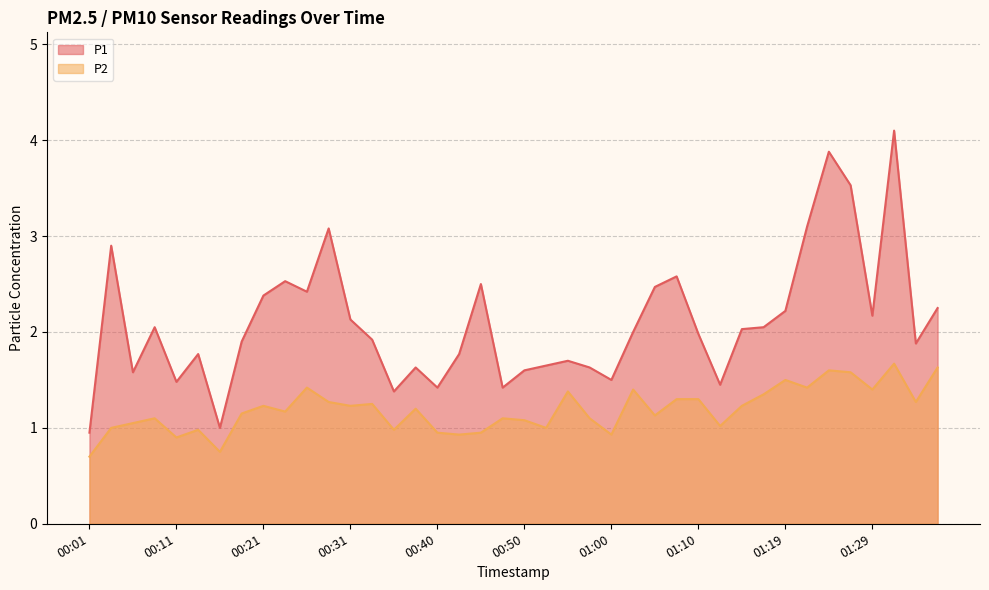

Reading left to right, extract all data points from this chart.

P1: 0.9	2.9	1.6	2.0	1.5	1.8	1.0	1.9	2.4	2.5	2.4	3.1	2.1	1.9	1.4	1.6	1.4	1.8	2.5	1.4	1.6	1.6	1.7	1.6	1.5	2.0	2.5	2.6	2.0	1.4	2.0	2.0	2.2	3.1	3.9	3.5	2.2	4.1	1.9	2.2
P2: 0.7	1.0	1.1	1.1	0.9	1.0	0.8	1.1	1.2	1.2	1.4	1.3	1.2	1.2	1.0	1.2	0.9	0.9	0.9	1.1	1.1	1.0	1.4	1.1	0.9	1.4	1.1	1.3	1.3	1.0	1.2	1.4	1.5	1.4	1.6	1.6	1.4	1.7	1.3	1.6